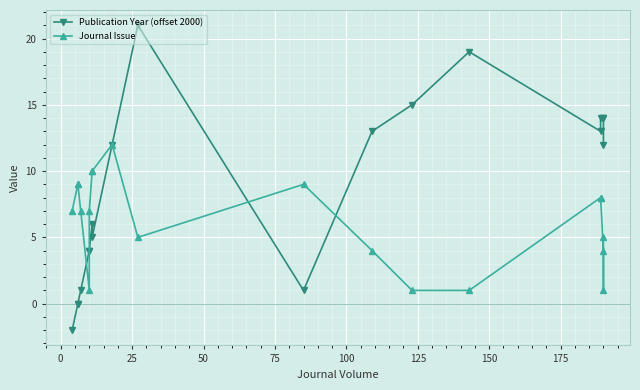

List the series in order of their peak value, highest first.

Publication Year (offset 2000), Journal Issue